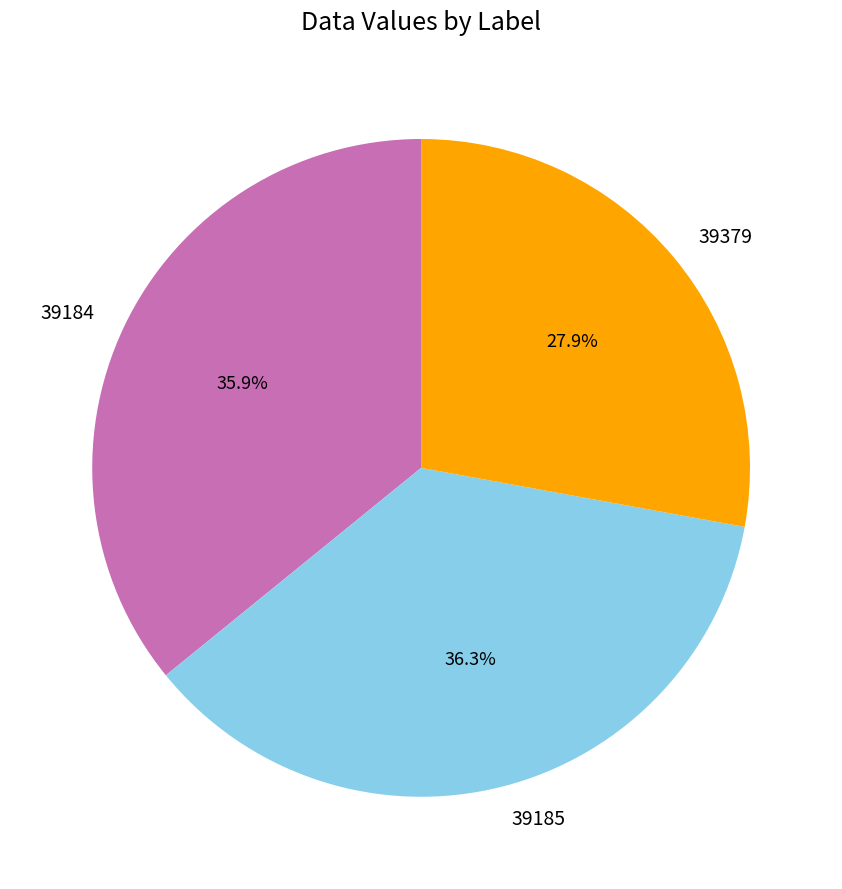

What percentage is the 39184 slice, to the nearest percent?

36%